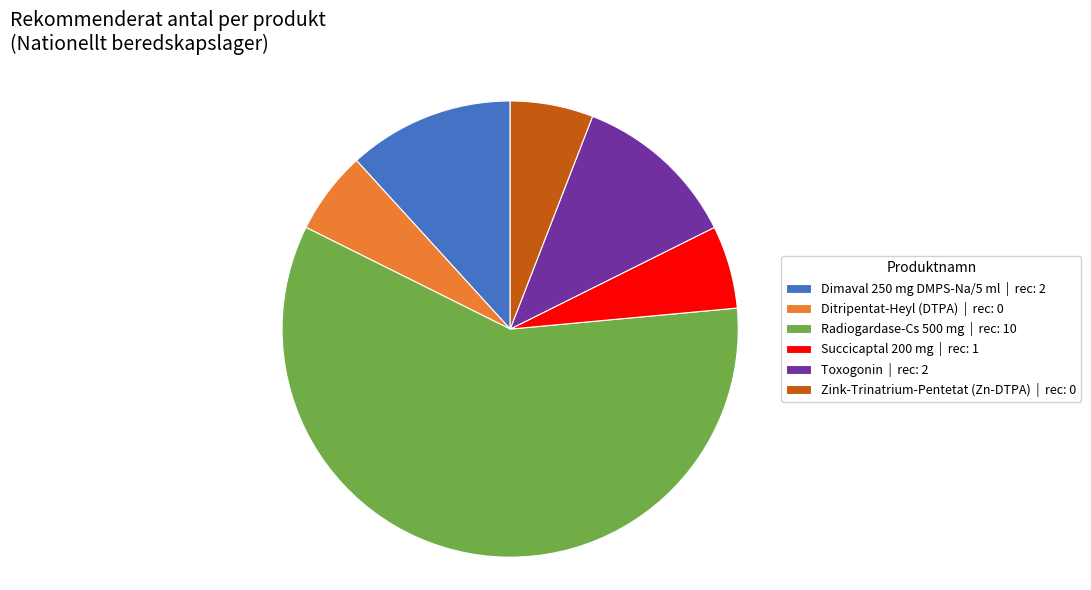

How many segments does this pie chart have?

6